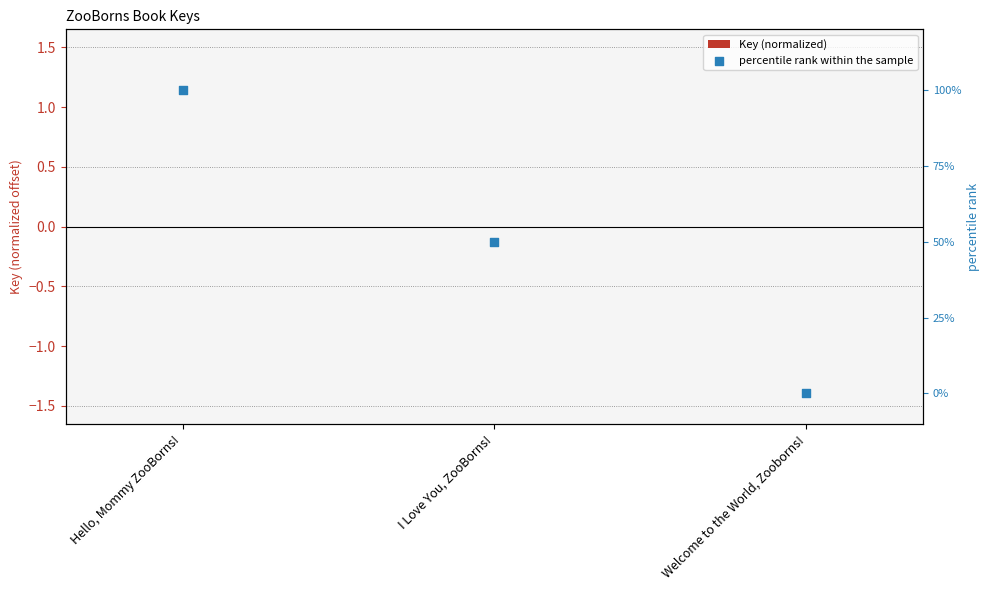

Which series contains the highest Y value?

percentile rank within the sample